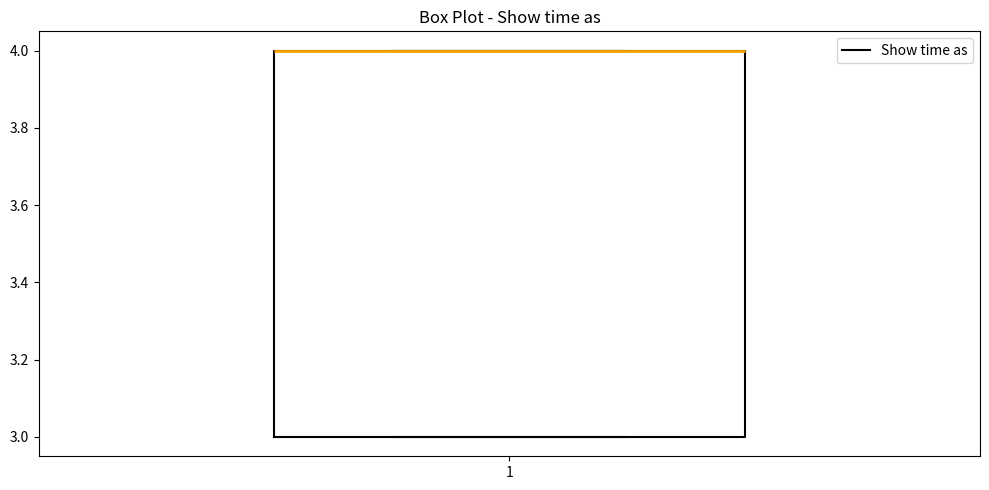

Where is the upper edge of the box at x = 1 on the y-axis? The values are not printed on the chart, so give them approximately, as read against the axis.

4